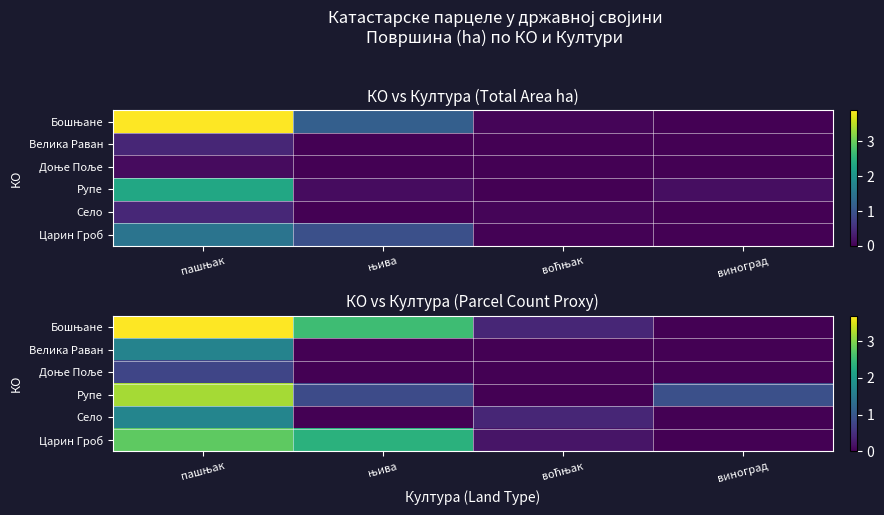

What is the total value across all series at њива?

5.7